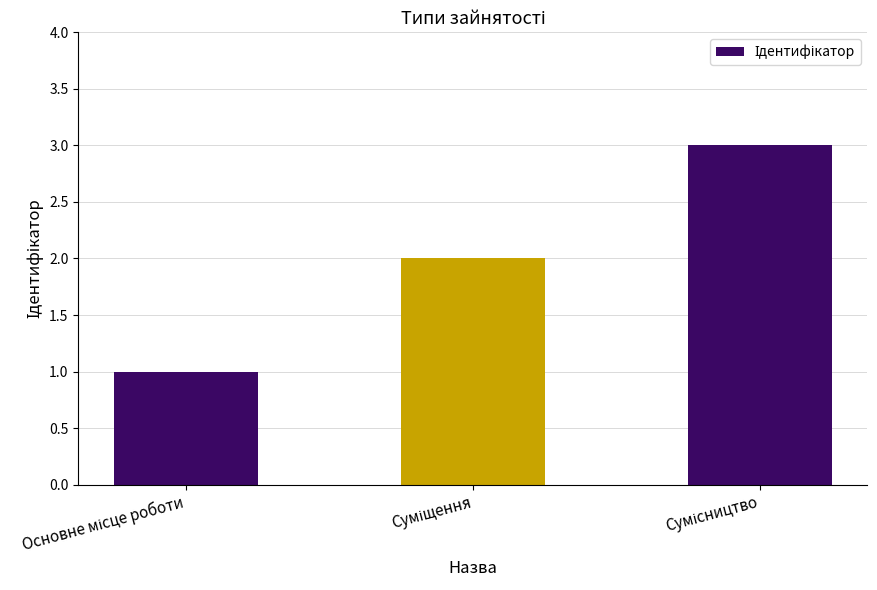

What is the sum of all values?

6